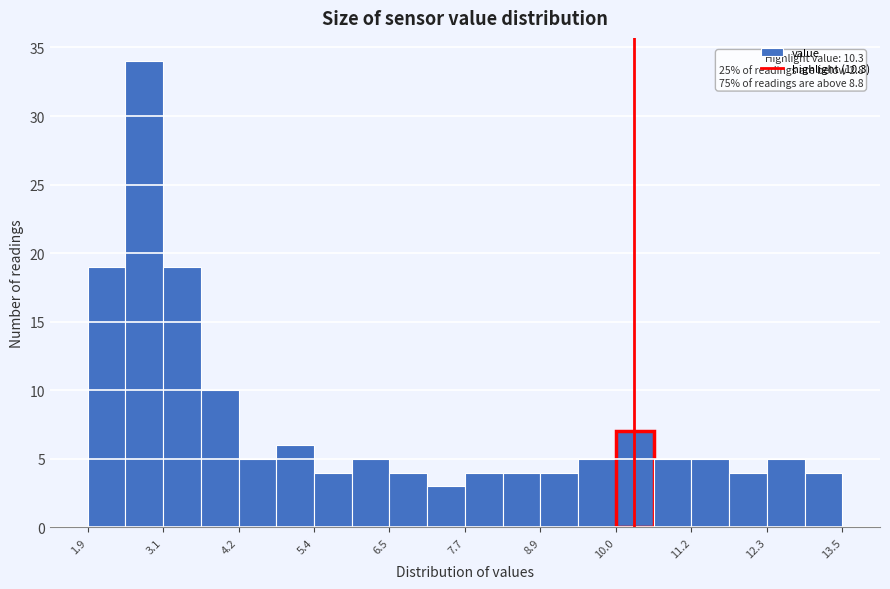

Read against the x-axis, roughly where is the centre of the tallest bar?

2.8